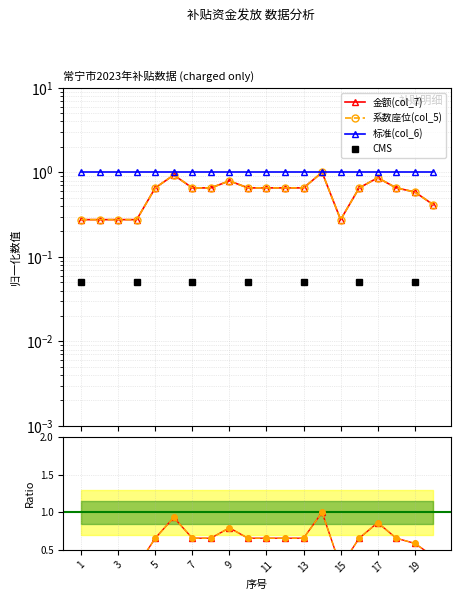

What is the value of the 金额(col_7) point at the 1st from the left?

0.3